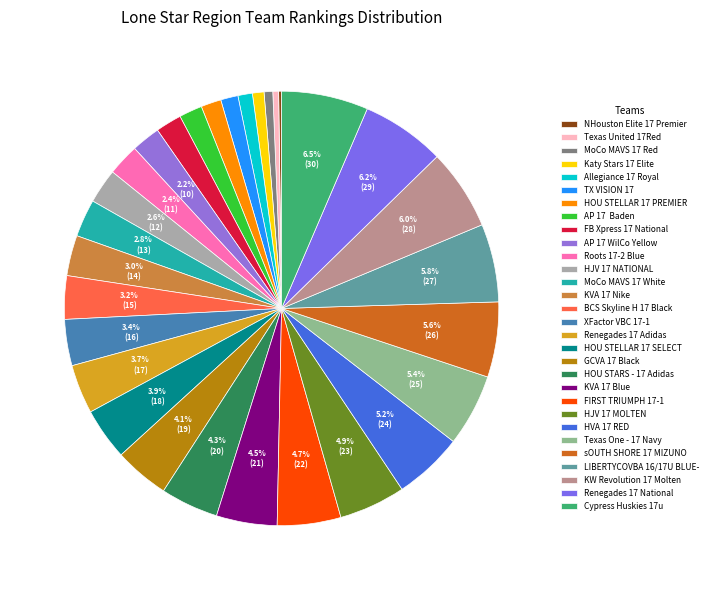

Combined, do FB Xpress 17 National and Renegades 17 Adidas account for over 50%?

No